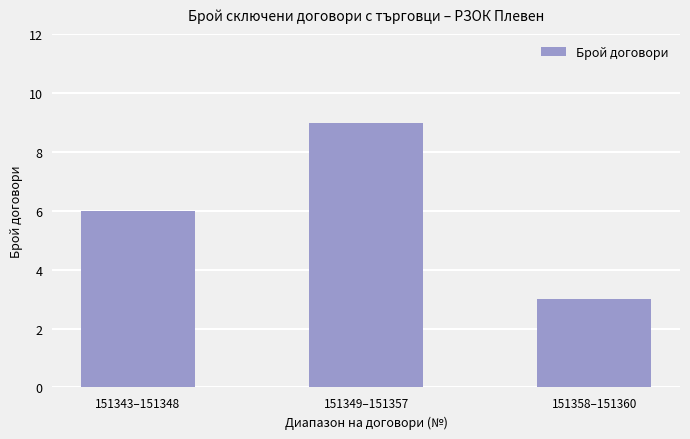

The chart shows a value of 13 at 151349–151357. True or false?

False